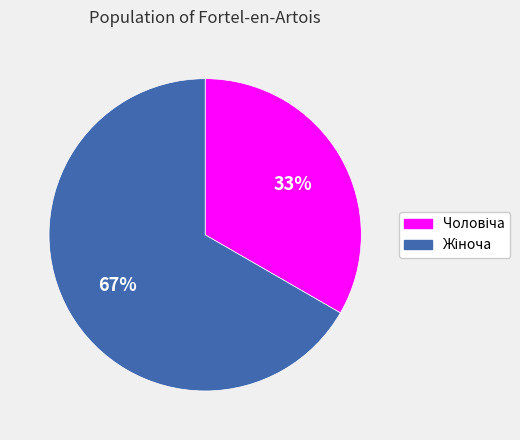

Is there a majority slice in this chart?

Yes